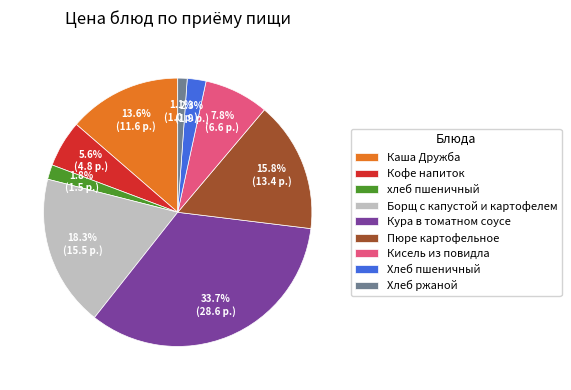

How many slices are in this pie chart?

9